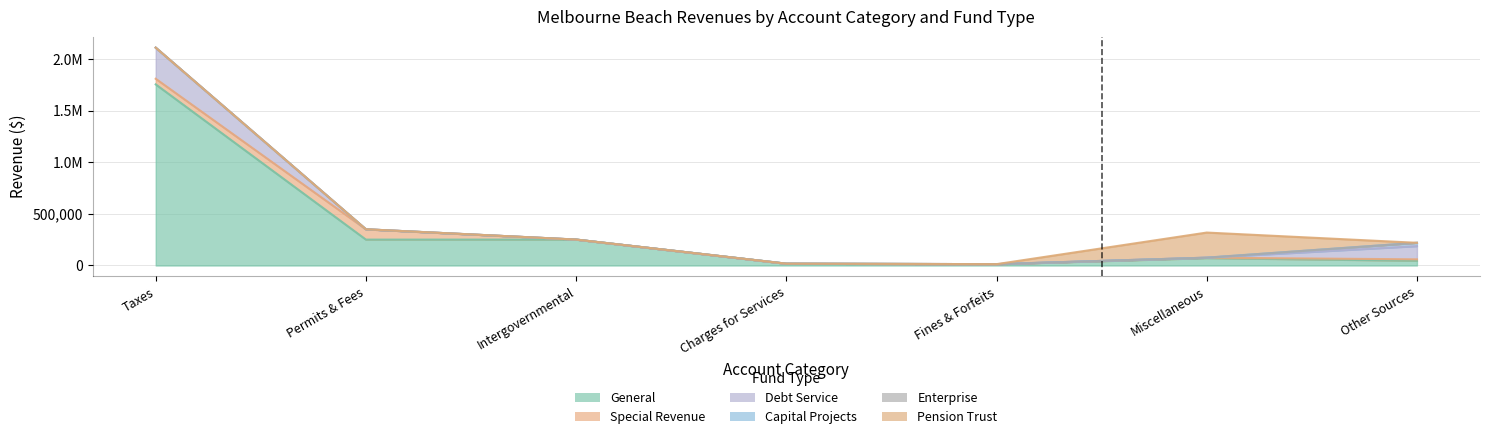

What is the spread (max minus min) of values at Fines & Forfeits?

12492